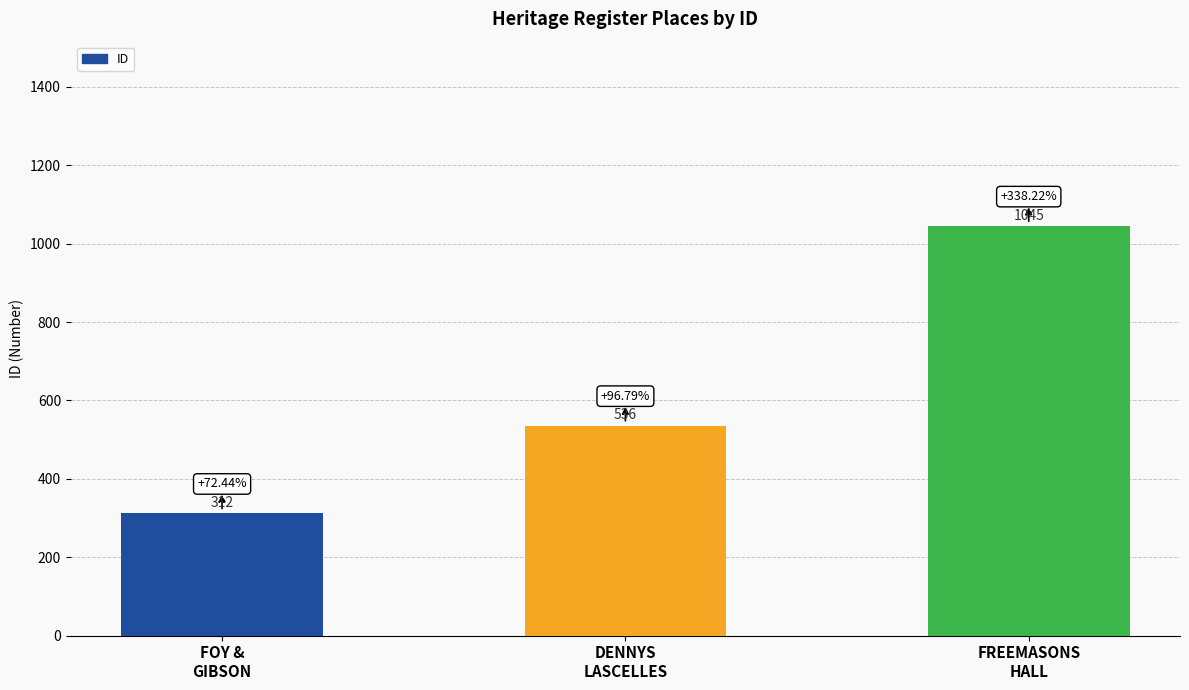

What is the sum of all values?

1893